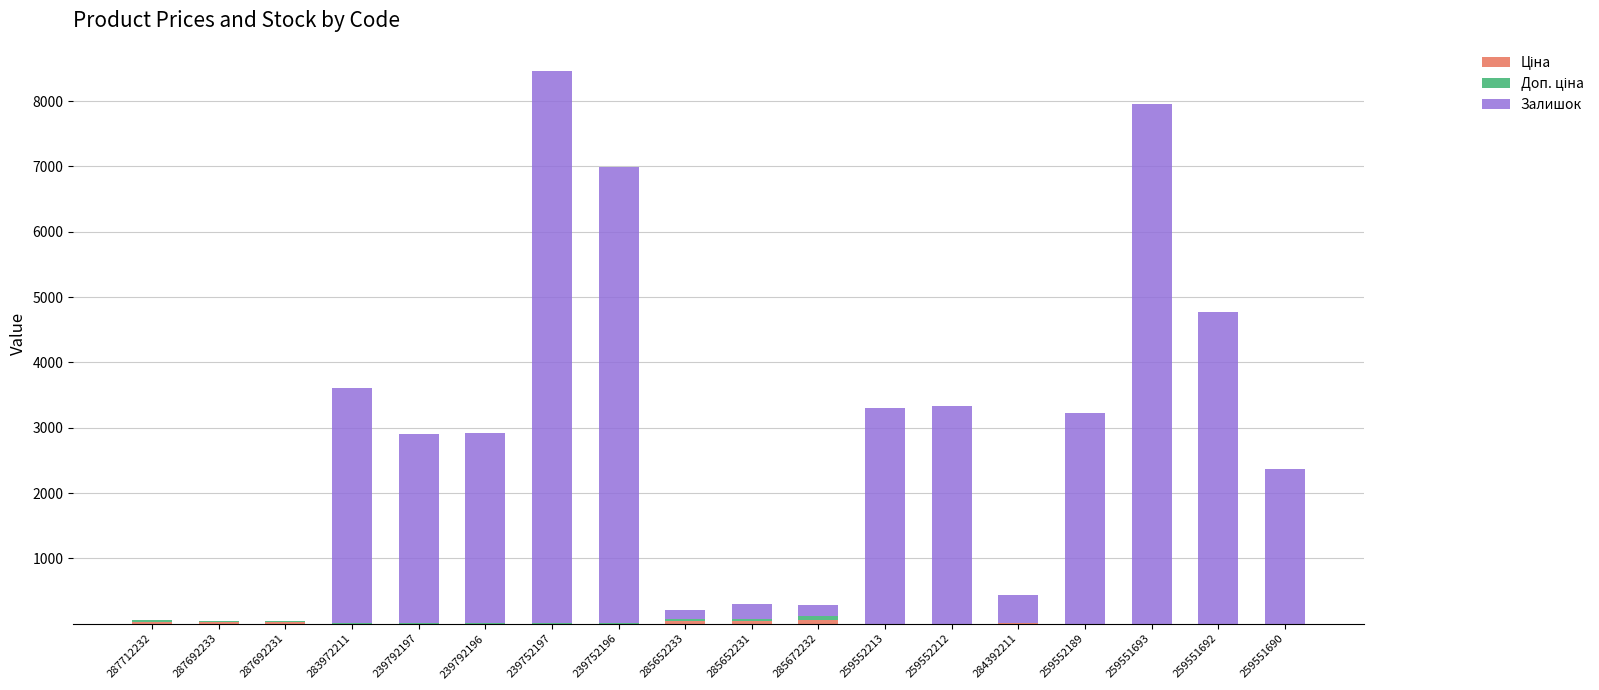

What is the total value across all series at 284392211?

445.2